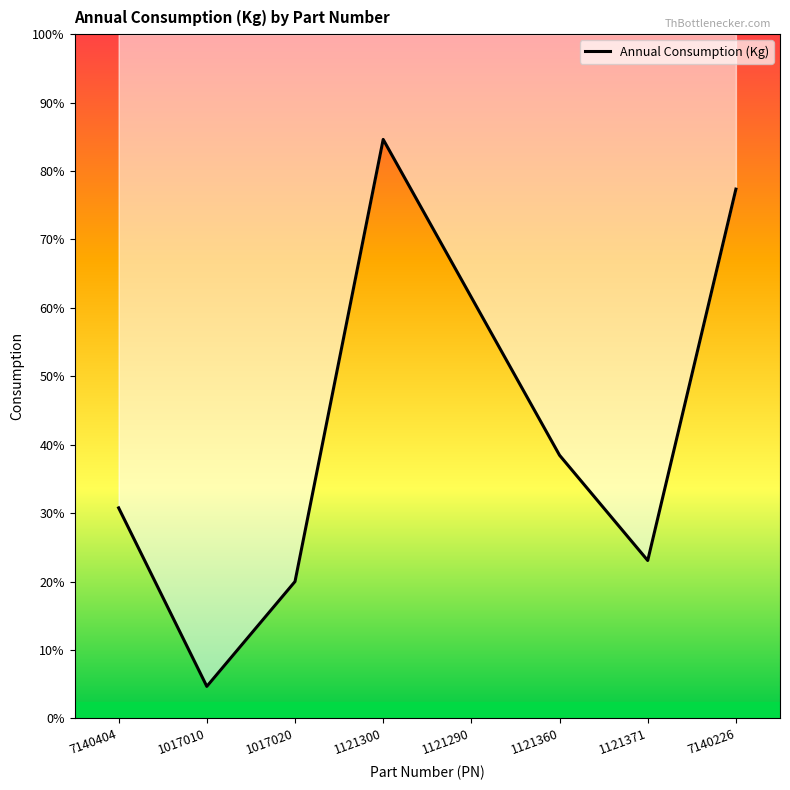

What is the greatest value displayed?

5500